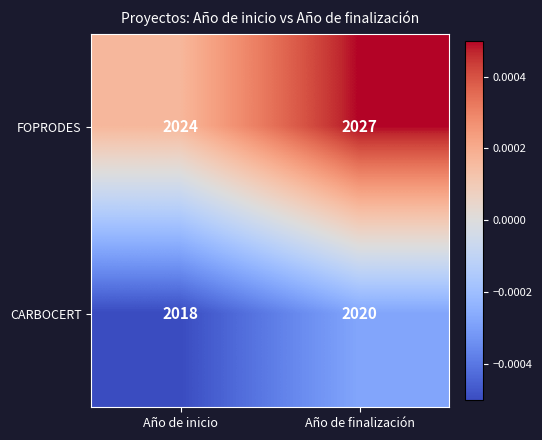

How many categories are shown in the chart?

2